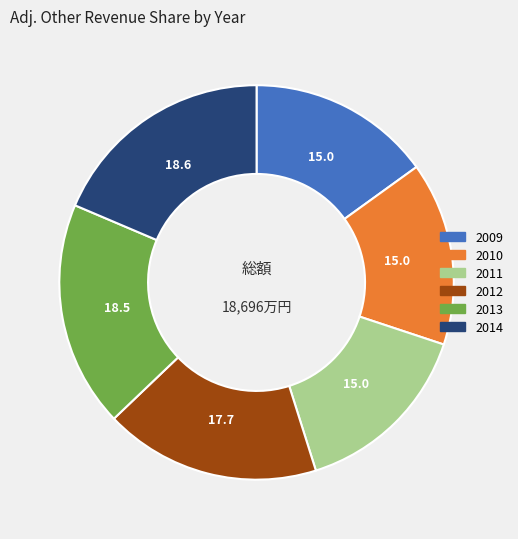

Do 2013 and 2009 together represent more than half of the pie?

No